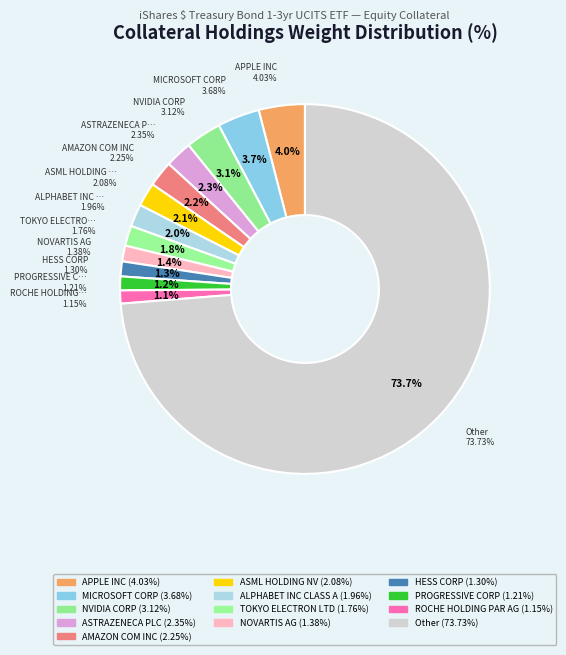

Does NVIDIA CORP account for over 50% of the chart?

No